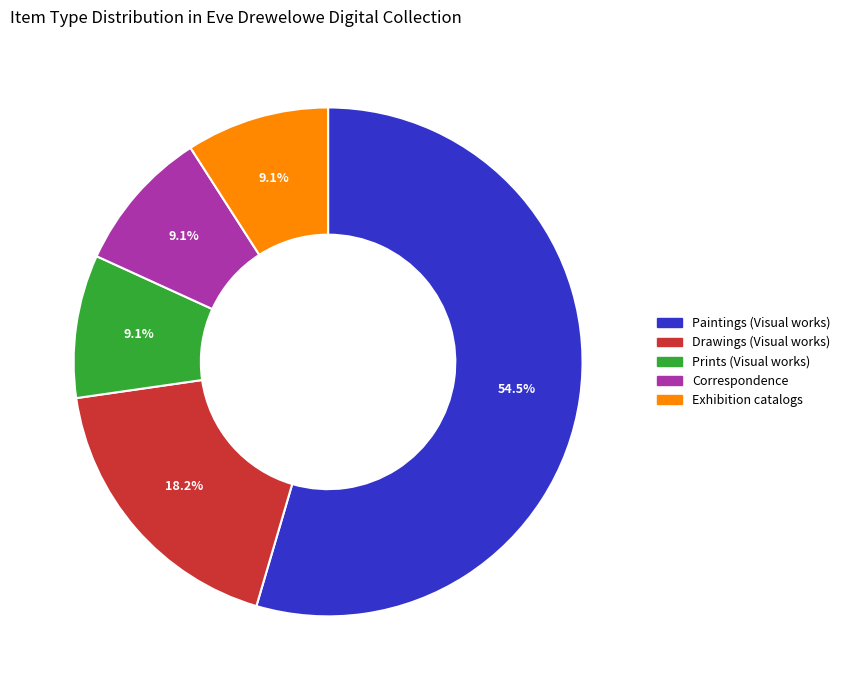

To the nearest percent, what is the difference between the Prints (Visual works) and Paintings (Visual works) slice percentages?

45%